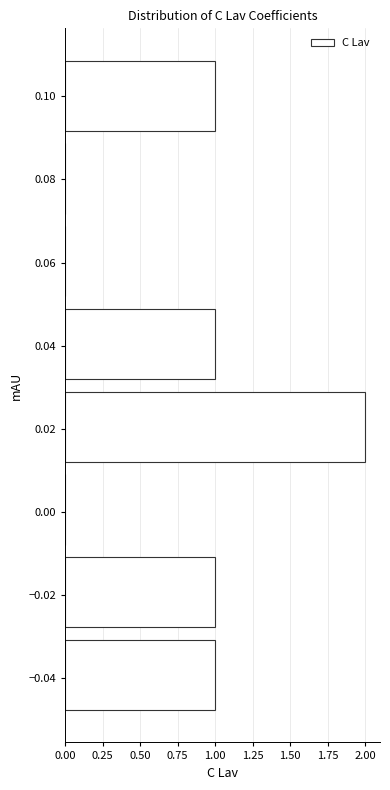

Reading bottom to top, list every bar in this chart as the range it spans on the y-axis followed by its length. Neither the bar edges nor the lengths are printed on the chart, so give them approximately, as read against the axes.

-0.05 to -0.03: 1
-0.03 to -0.01: 1
-0.01 to 0.01: 0
0.01 to 0.03: 2
0.03 to 0.05: 1
0.05 to 0.07: 0
0.07 to 0.09: 0
0.09 to 0.11: 1